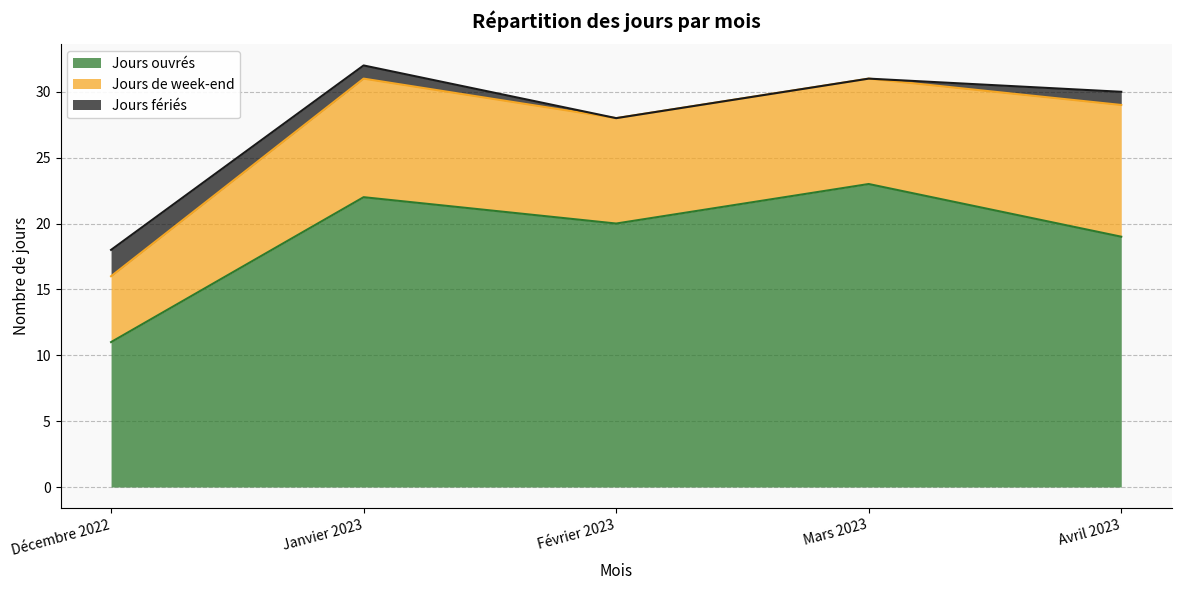

Reading left to right, list all the values displayed in this chart.

Jours ouvrés: 11	22	20	23	19
Jours de week-end: 5	9	8	8	10
Jours fériés: 2	1	0	0	1